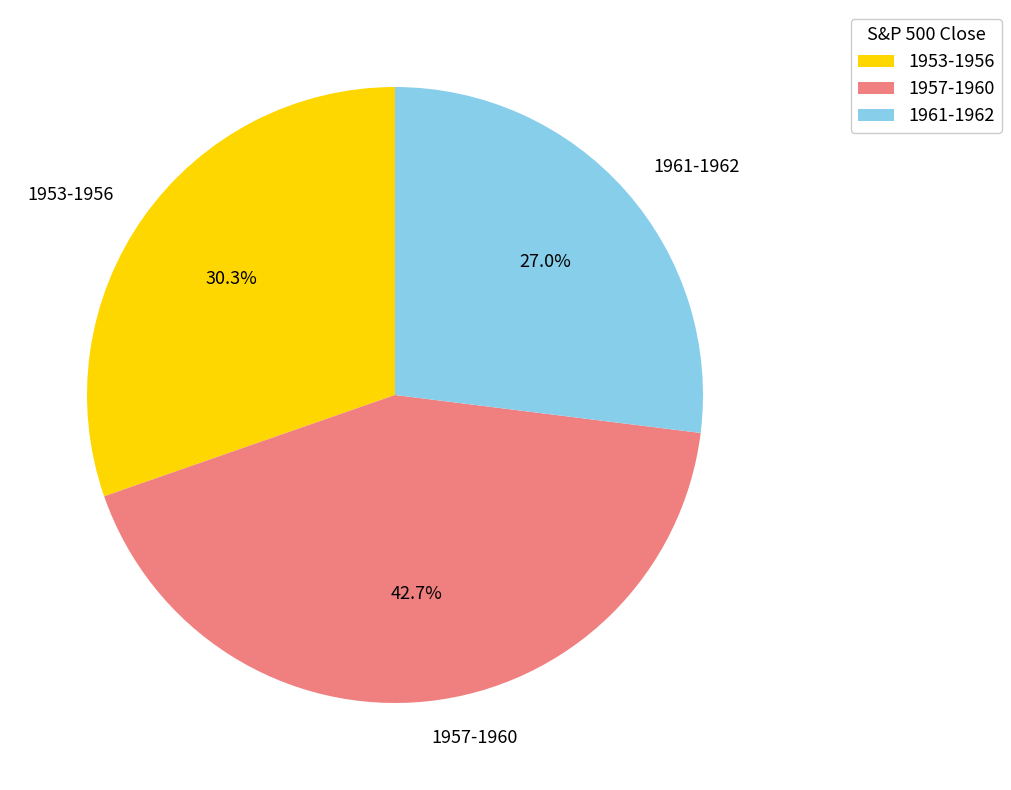

Does 1961-1962 represent more than half of the total?

No